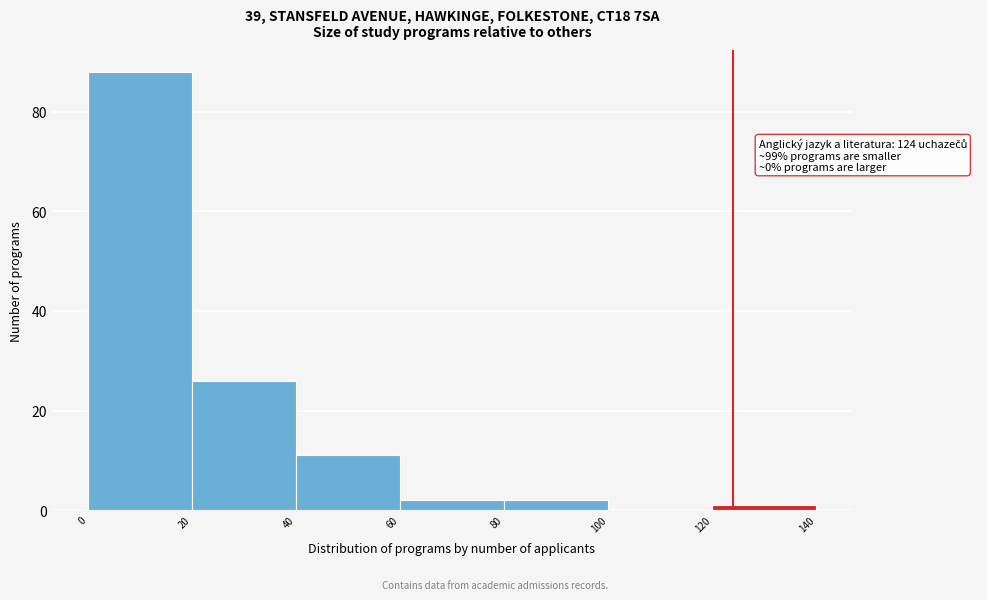

Which range on the x-axis has the tallest bar?

0 to 20